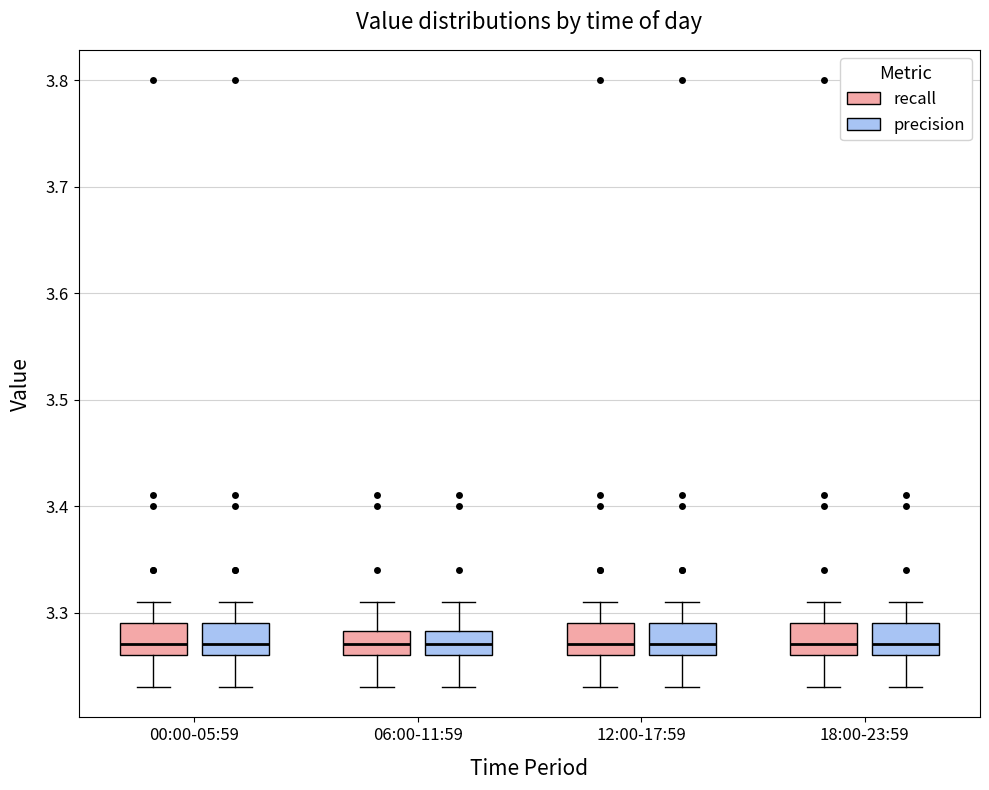

Reading left to right, read every box against the y-axis: the position of its median line, the range the box covers, and the ends of its whiskers. The values are not printed on the chart, so give them approximately, as read against the axis.

00:00-05:59 (recall): median 3.27, box 3.26 to 3.29, whiskers 3.23 to 3.31
00:00-05:59 (precision): median 3.27, box 3.26 to 3.29, whiskers 3.23 to 3.31
06:00-11:59 (recall): median 3.27, box 3.26 to 3.28, whiskers 3.23 to 3.31
06:00-11:59 (precision): median 3.27, box 3.26 to 3.28, whiskers 3.23 to 3.31
12:00-17:59 (recall): median 3.27, box 3.26 to 3.29, whiskers 3.23 to 3.31
12:00-17:59 (precision): median 3.27, box 3.26 to 3.29, whiskers 3.23 to 3.31
18:00-23:59 (recall): median 3.27, box 3.26 to 3.29, whiskers 3.23 to 3.31
18:00-23:59 (precision): median 3.27, box 3.26 to 3.29, whiskers 3.23 to 3.31